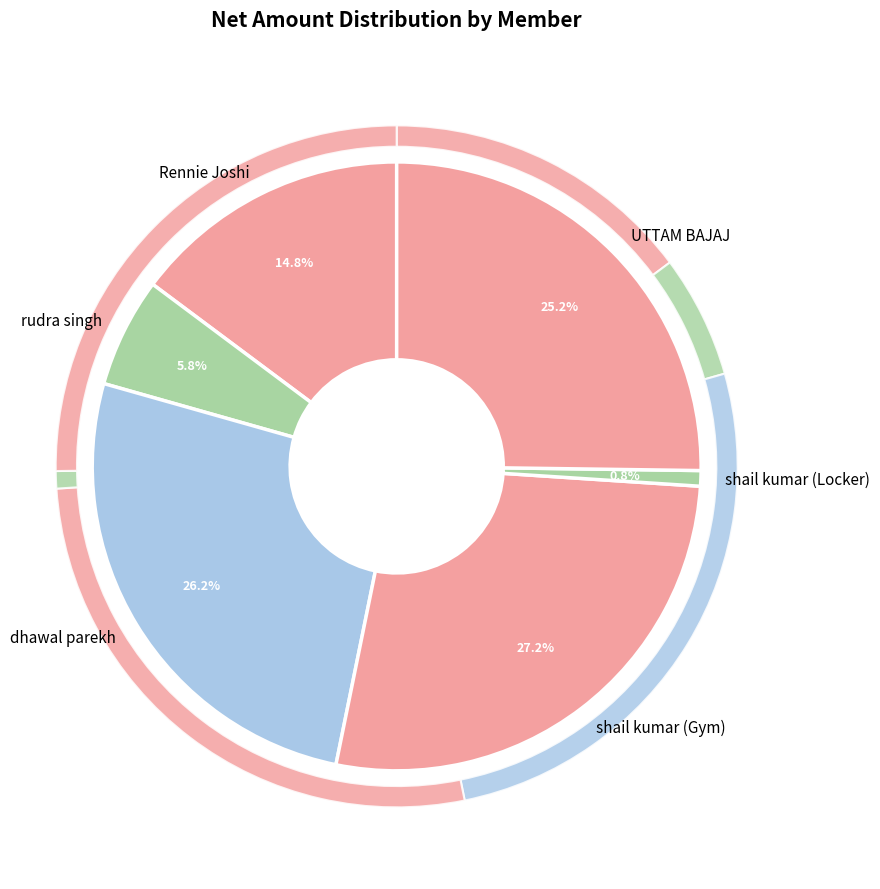

Does Rennie Joshi account for over 50% of the chart?

No